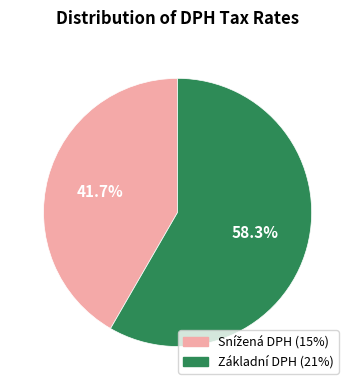

Is there any slice that represents more than half of the pie?

Yes